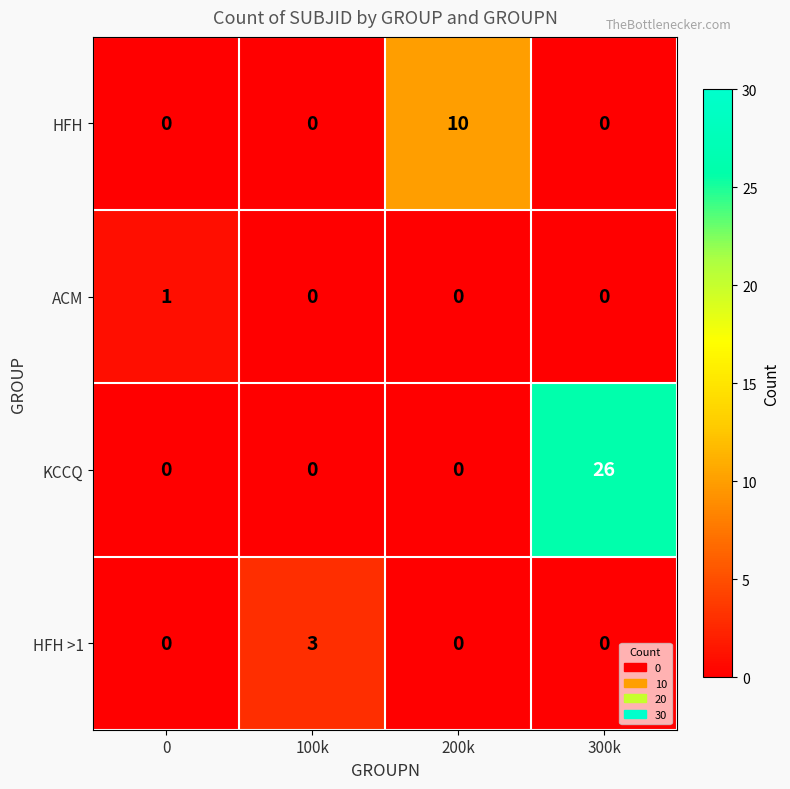

What is the total value across all series at 100k?

3